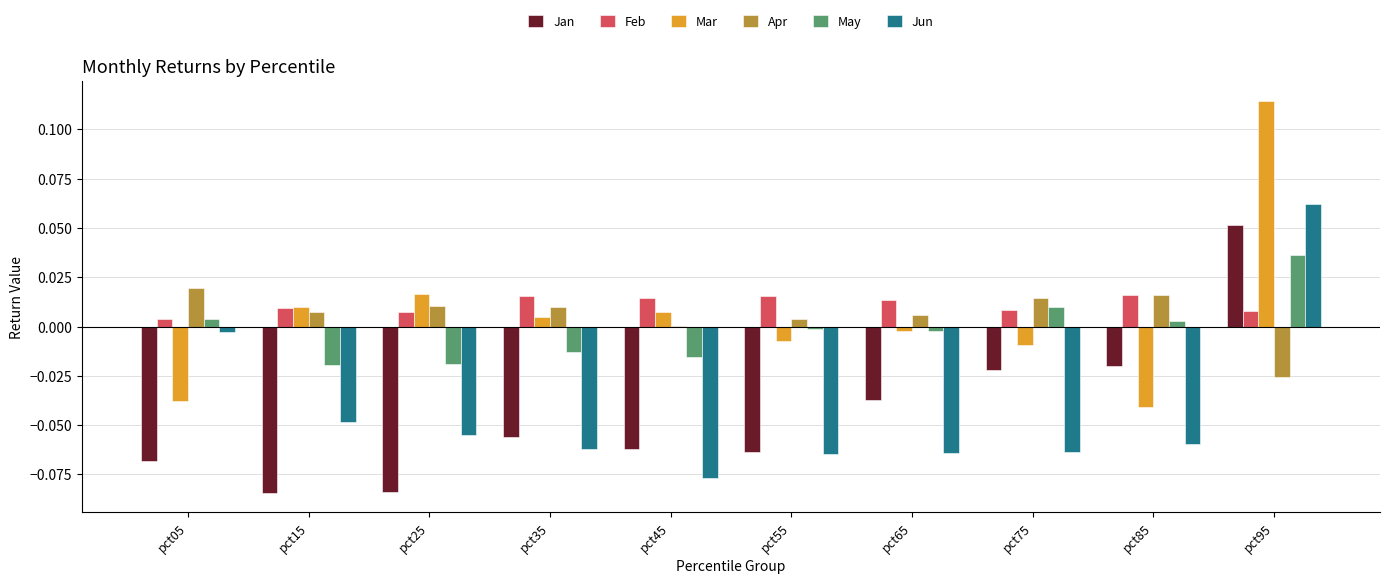

Is it true that May equals 0.0 at pct95?

True